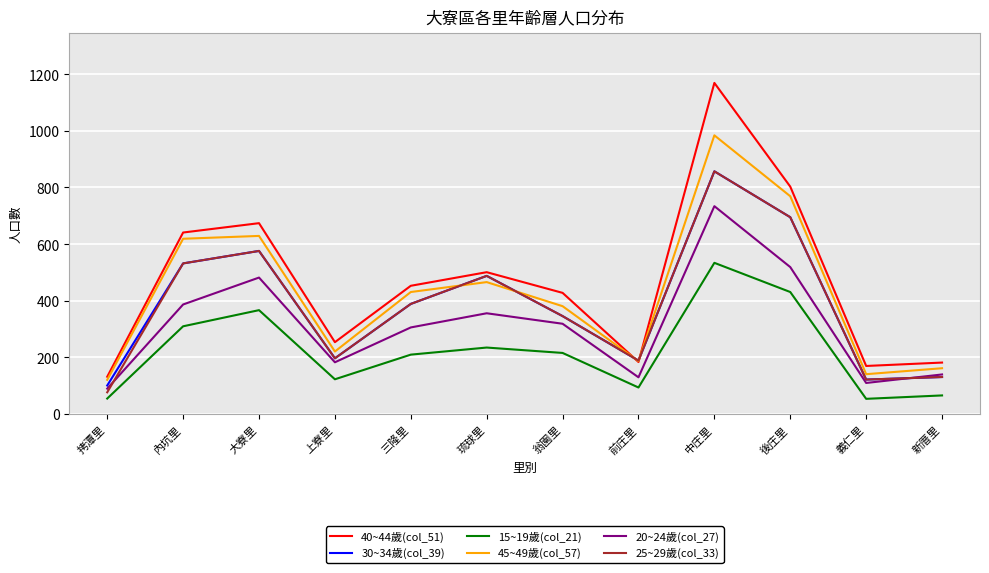

True or false: 20~24歲(col_27) and 45~49歲(col_57) cross at least once.

False